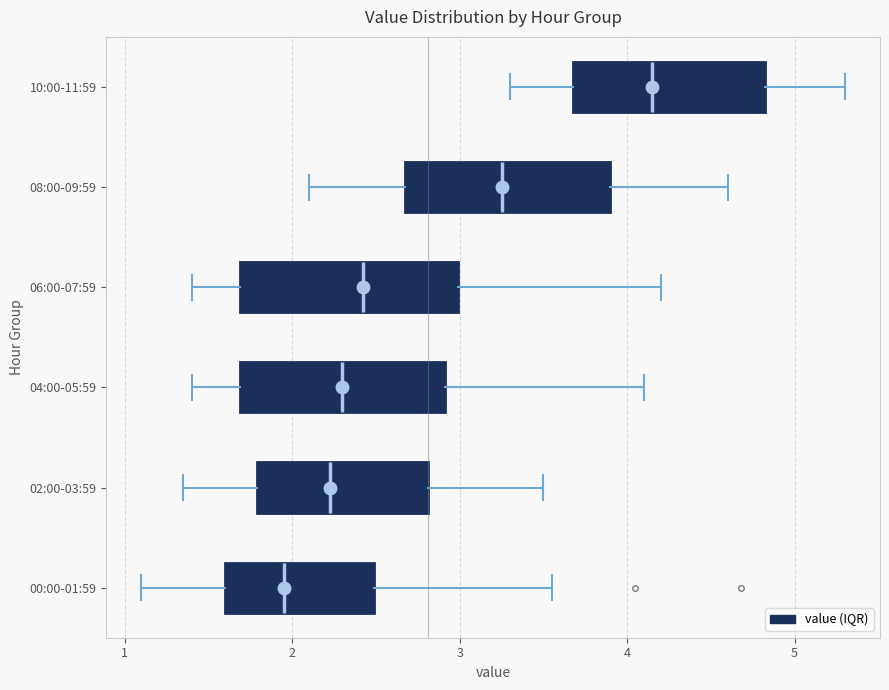

Where does the median line of the box for 02:00-03:59 sit on the x-axis? The values are not printed on the chart, so give them approximately, as read against the axis.

2.2